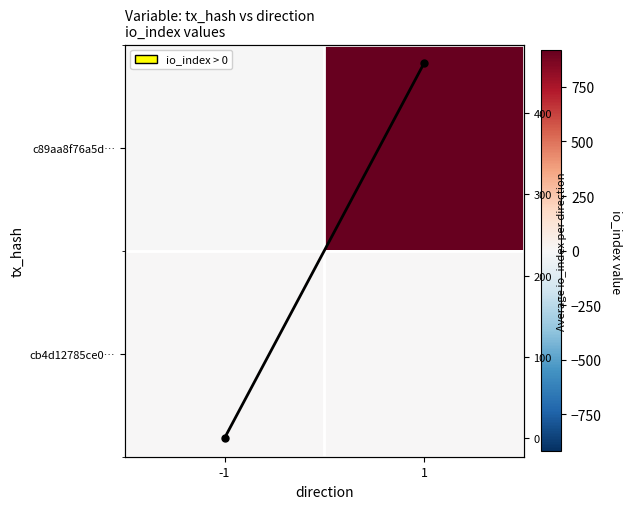

What is the sum of the c89aa8f76a5d… values at 1 and -1?

918.0